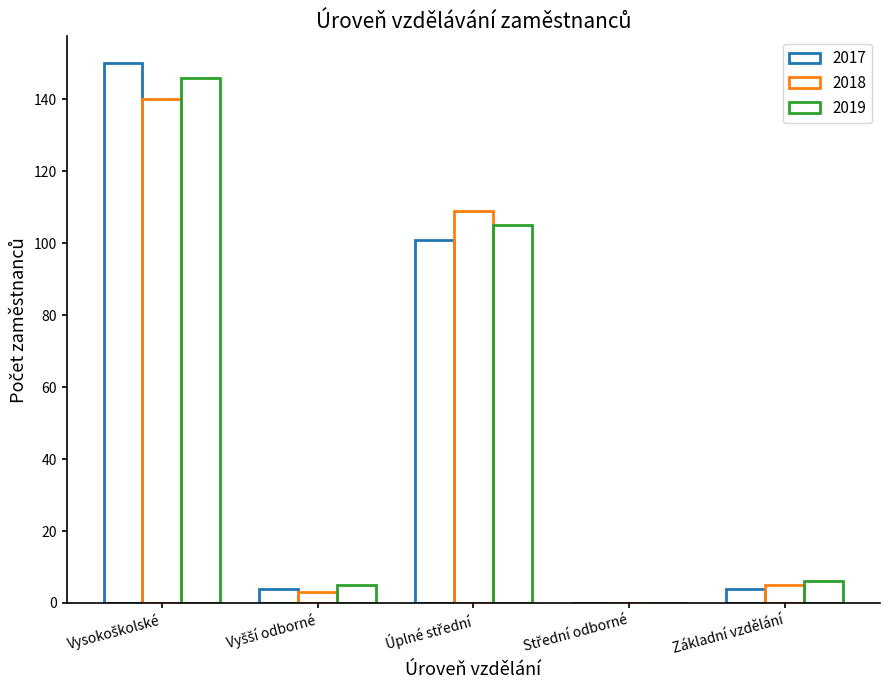

True or false: 2018 has a value of 140 at Vysokoškolské.

True